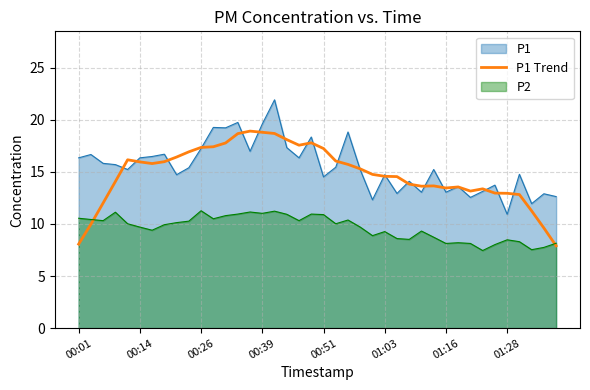

True or false: P2 and P1 intersect in this chart.

False